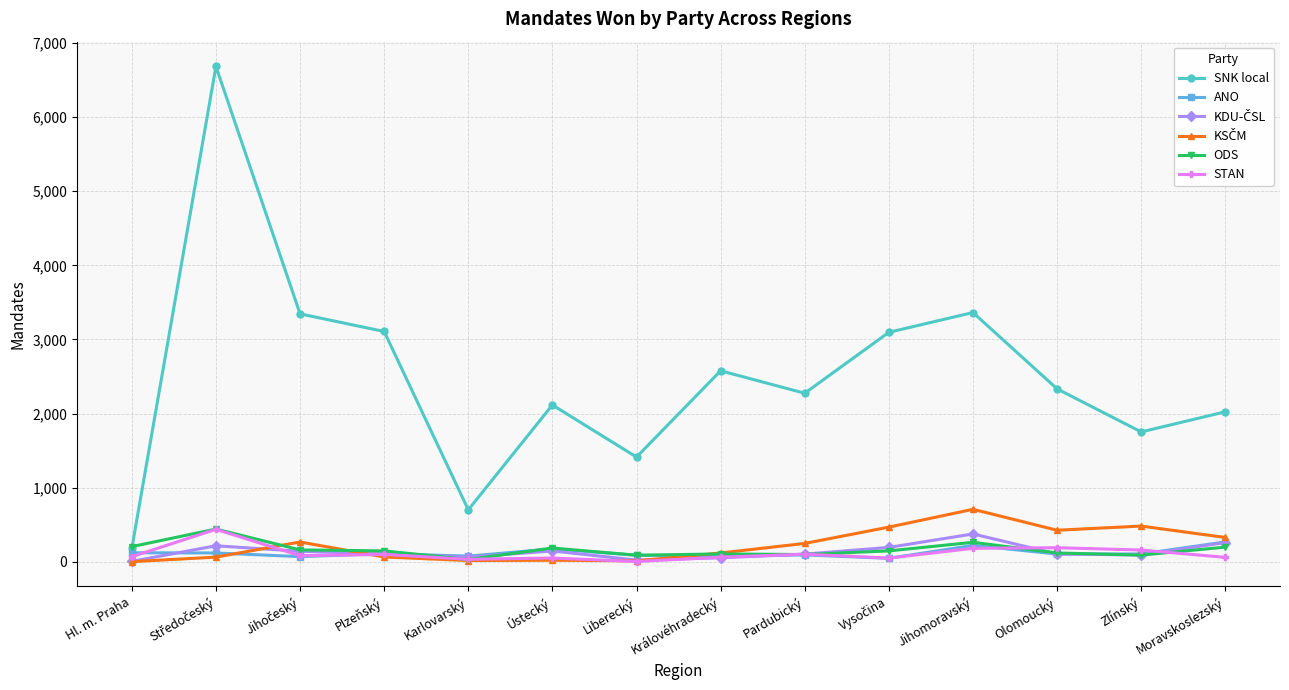

True or false: SNK local has a value of 2333 at Olomoucký.

True